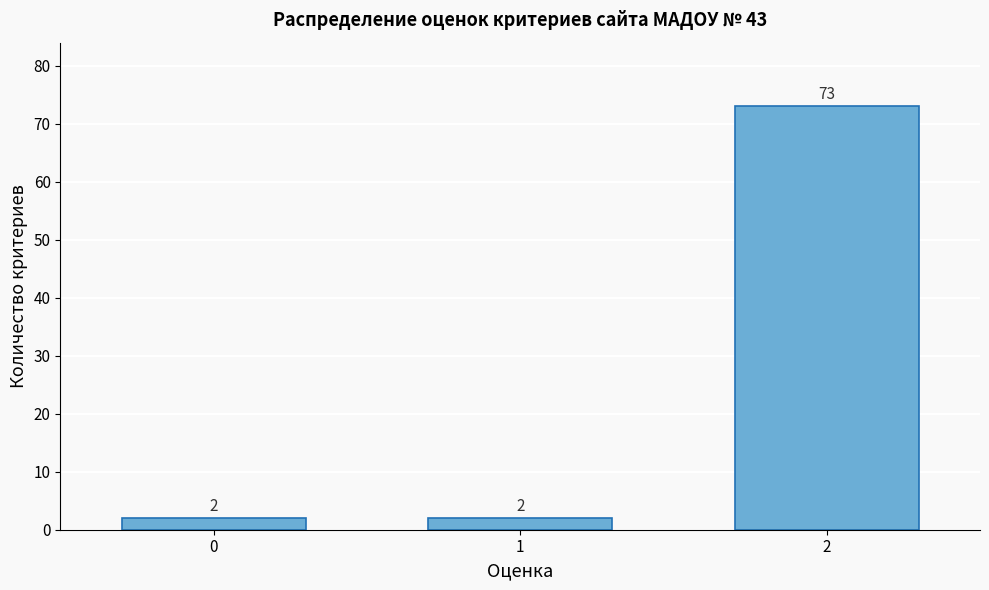

Reading right to left, what are all the values shown in this chart?

73	2	2